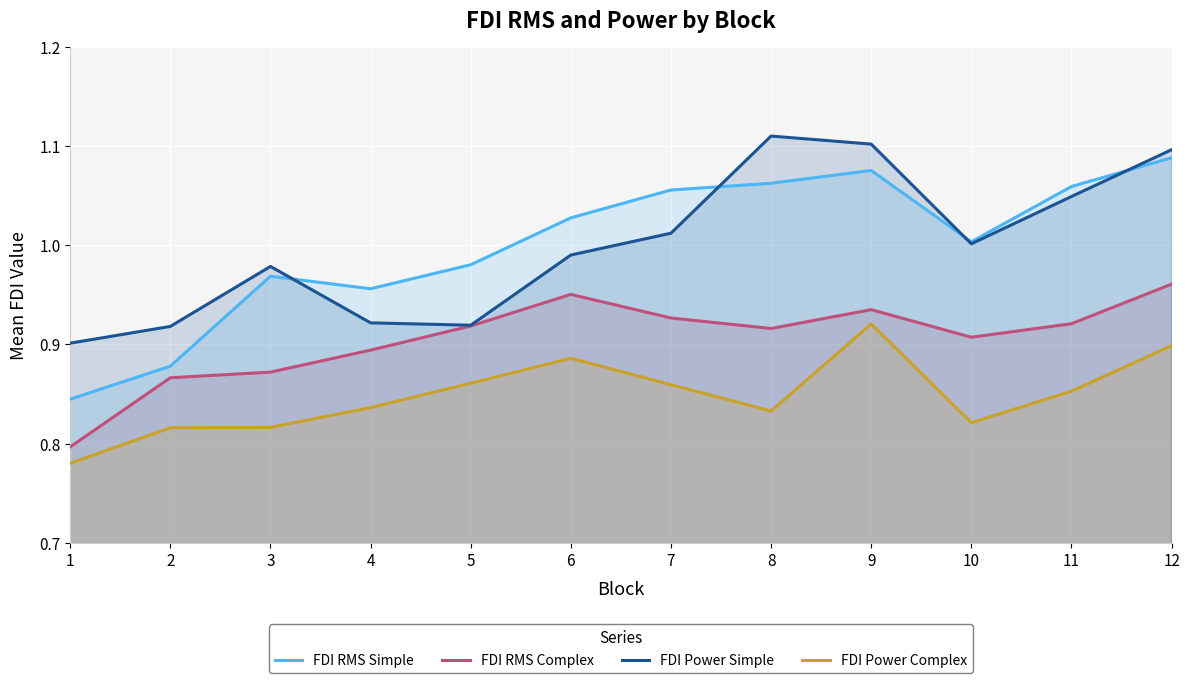

Reading right to left, extract all data points from this chart.

FDI RMS Simple: 1.1	1.1	1.0	1.1	1.1	1.1	1.0	1.0	1.0	1.0	0.9	0.8
FDI RMS Complex: 1.0	0.9	0.9	0.9	0.9	0.9	1.0	0.9	0.9	0.9	0.9	0.8
FDI Power Simple: 1.1	1.0	1.0	1.1	1.1	1.0	1.0	0.9	0.9	1.0	0.9	0.9
FDI Power Complex: 0.9	0.9	0.8	0.9	0.8	0.9	0.9	0.9	0.8	0.8	0.8	0.8